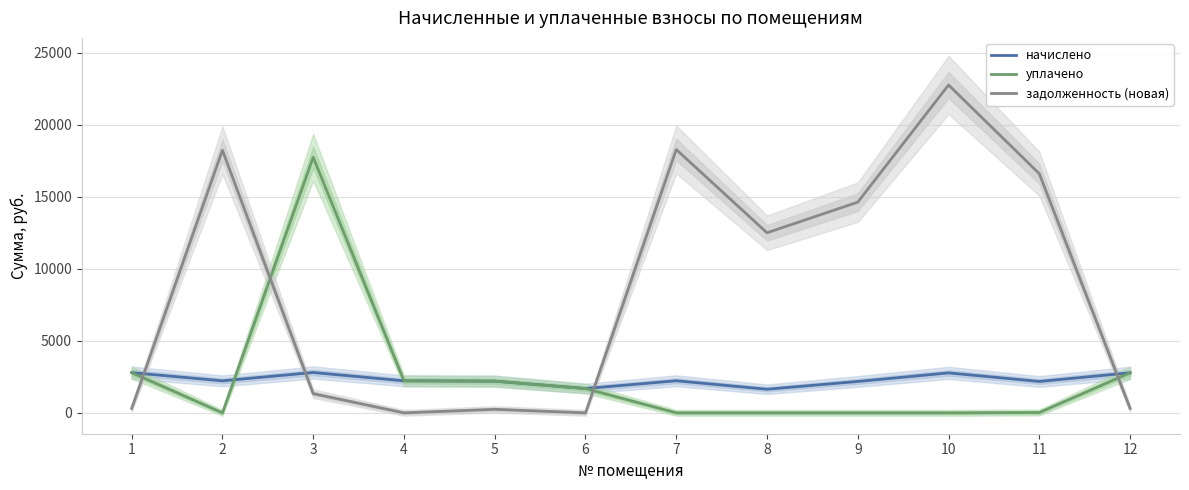

What is the sum of the начислено values at 7 and 10?

5004.2